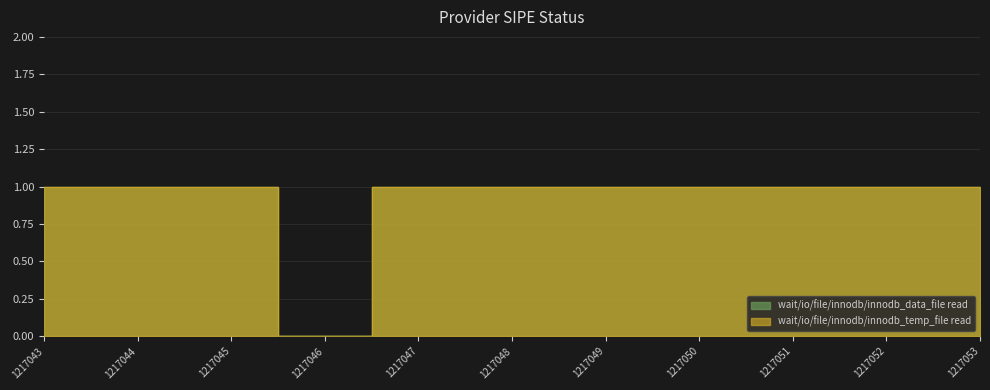

Which series has the largest range (max minus min)?

wait/io/file/innodb/innodb_data_file read